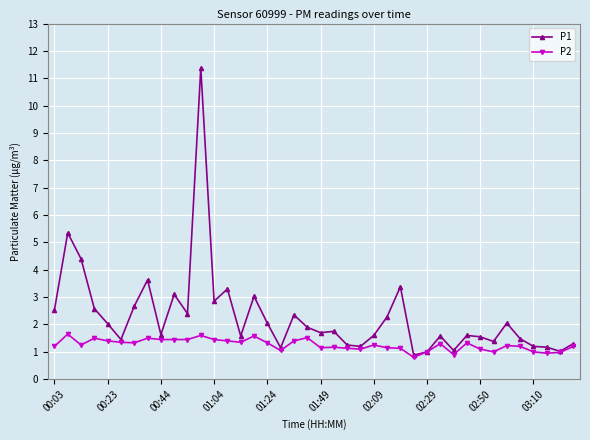

Which series has the largest range (max minus min)?

P1